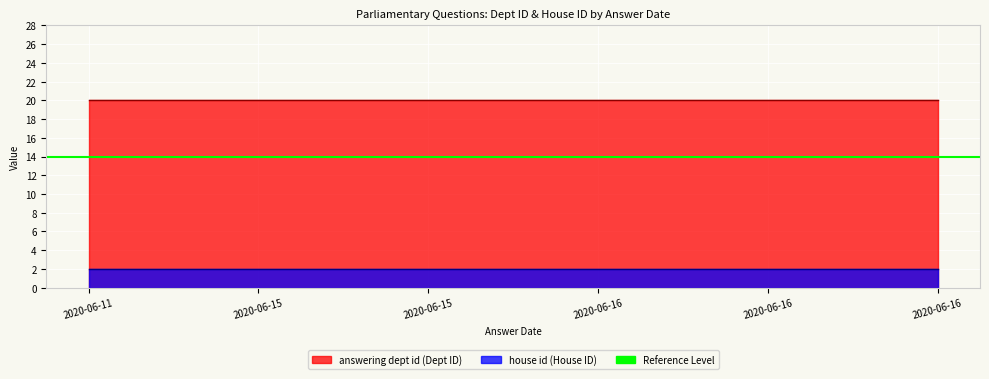

True or false: answering dept id has a value of 20 at 2020-06-15.

True